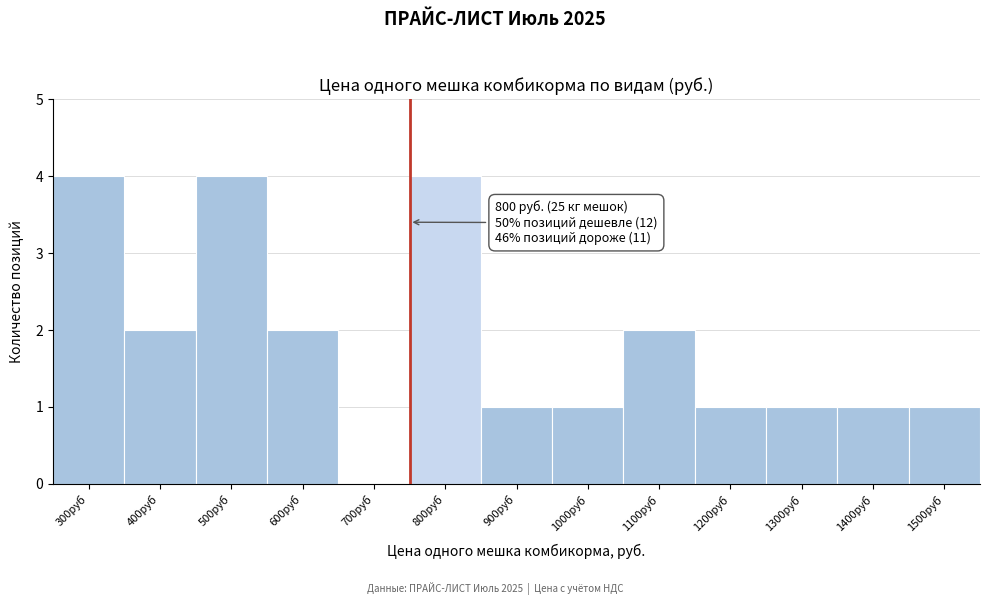

Reading right to left, transcribe all the data shown in this chart.

1500руб=1	1400руб=1	1300руб=1	1200руб=1	1100руб=2	1000руб=1	900руб=1	800руб=4	700руб=0	600руб=2	500руб=4	400руб=2	300руб=4